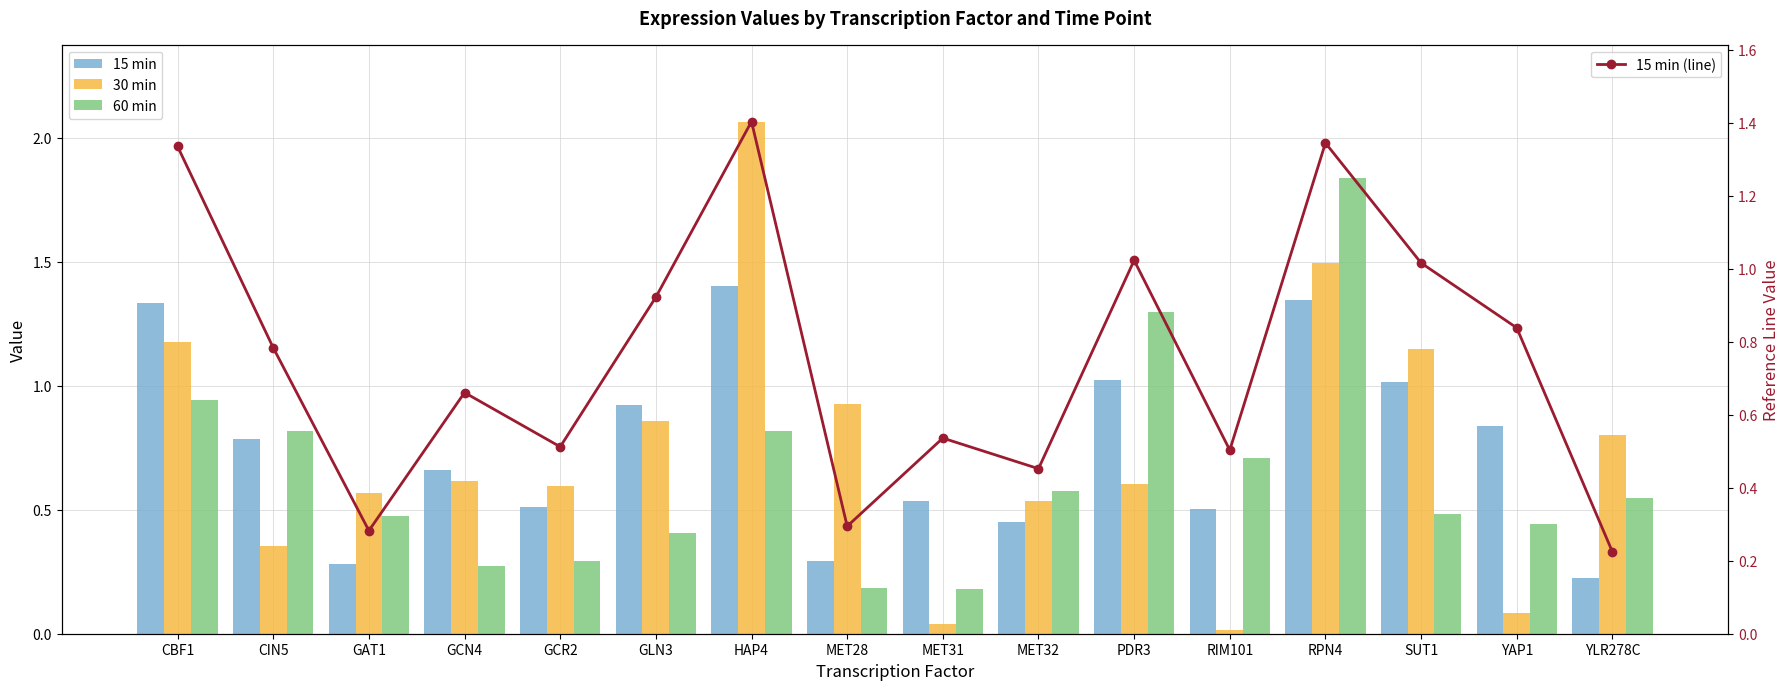

Are the bars grouped side by side (vs. stacked)?

Yes